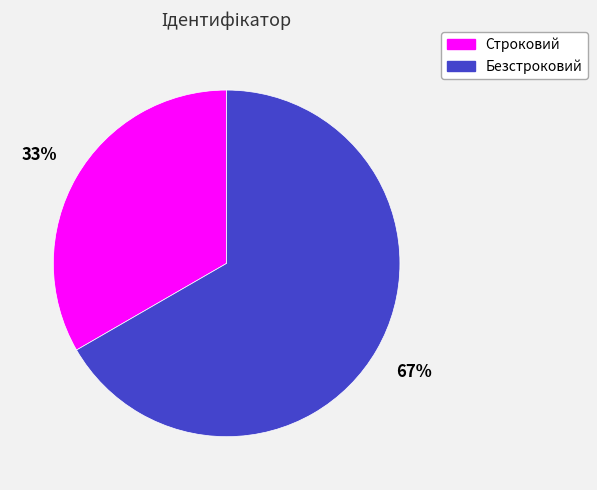

Rank the categories by value from highest to lowest.

Безстроковий, Строковий